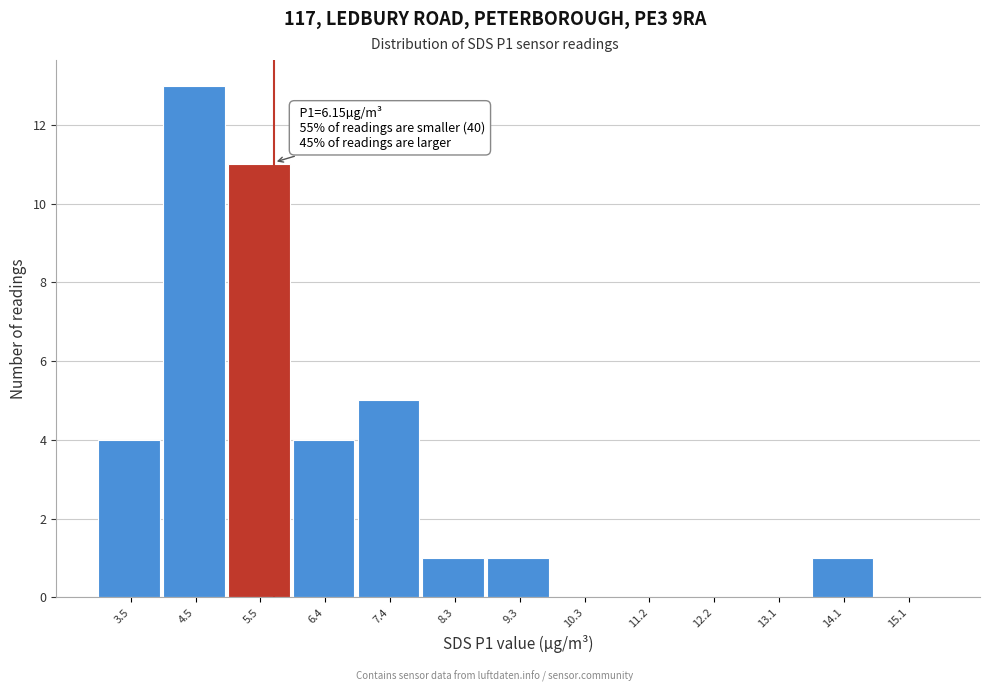

Reading right to left, transcribe all the data shown in this chart.

15.1=0	14.1=1	13.1=0	12.2=0	11.2=0	10.3=0	9.3=1	8.3=1	7.4=5	6.4=4	5.5=11	4.5=13	3.5=4